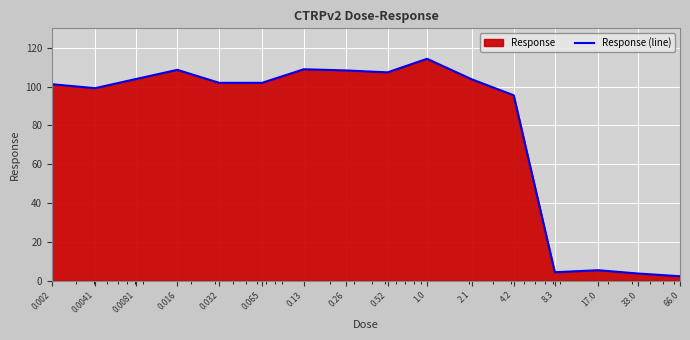

The value at 0.0041 is 53.3. True or false?

False